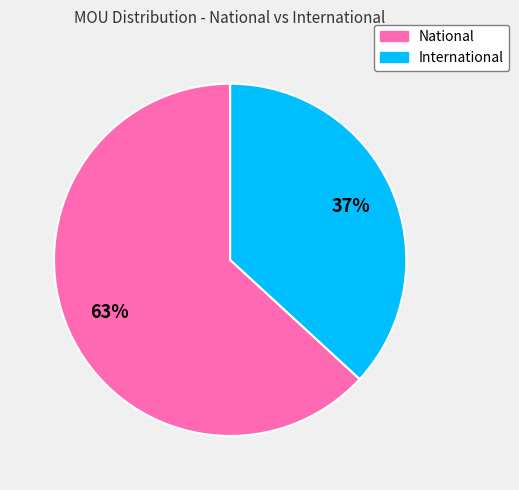

Which slice is the largest?

National